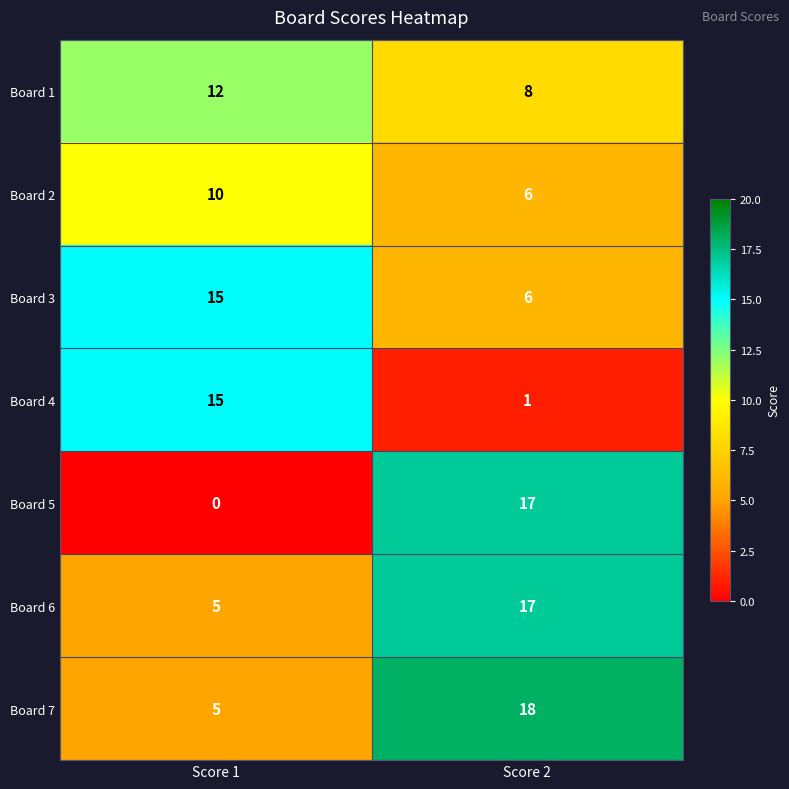

What is the average value of the Board 1 series?

10